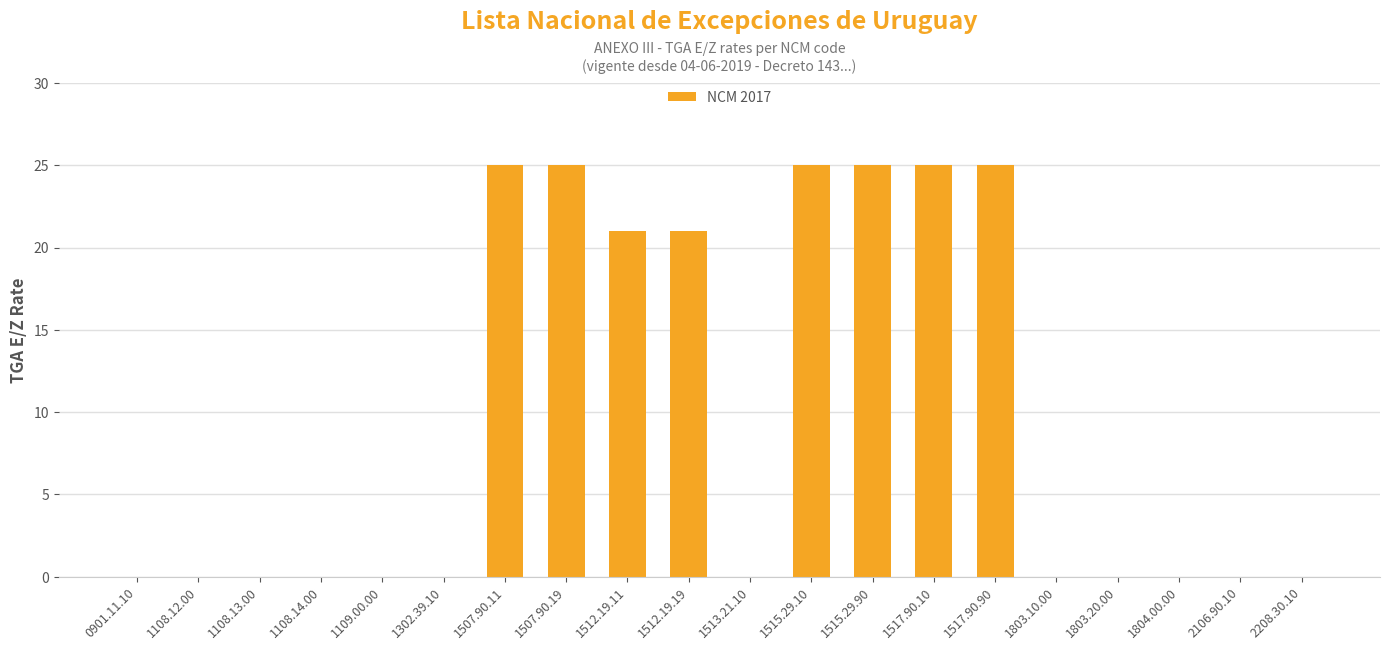

What is the sum of the values at 1804.00.00 and 1512.19.11?

21